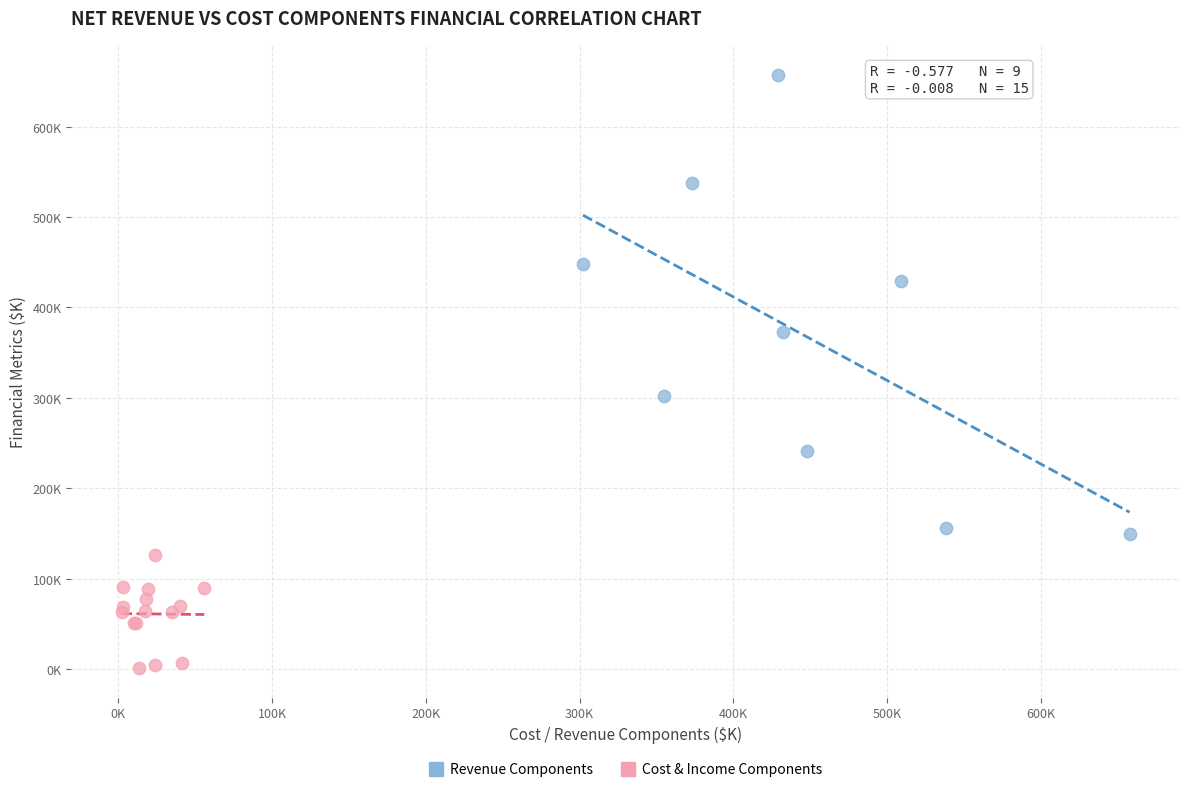

Which series reaches the maximum Y coordinate?

Revenue Components